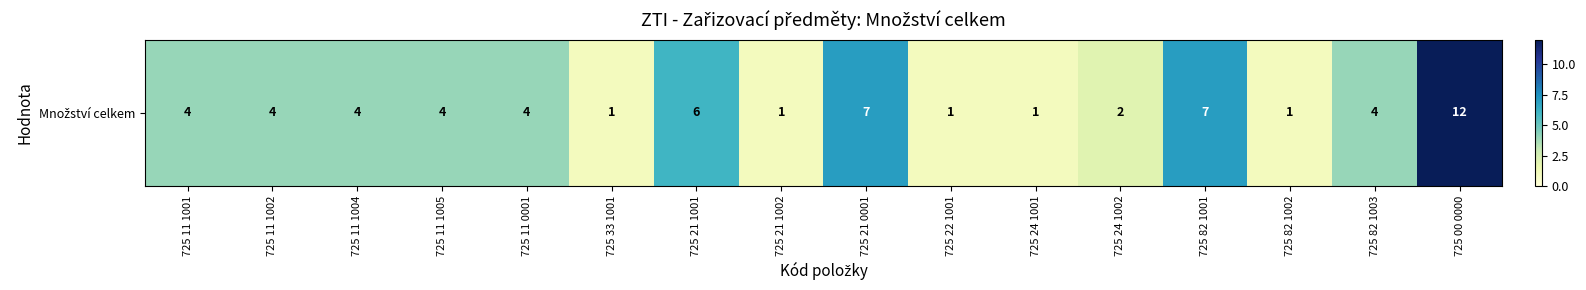

Reading left to right, list all the values displayed in this chart.

725 11 1001=4	725 11 1002=4	725 11 1004=4	725 11 1005=4	725 11 0001=4	725 33 1001=1	725 21 1001=6	725 21 1002=1	725 21 0001=7	725 22 1001=1	725 24 1001=1	725 24 1002=2	725 82 1001=7	725 82 1002=1	725 82 1003=4	725 00 0000=12